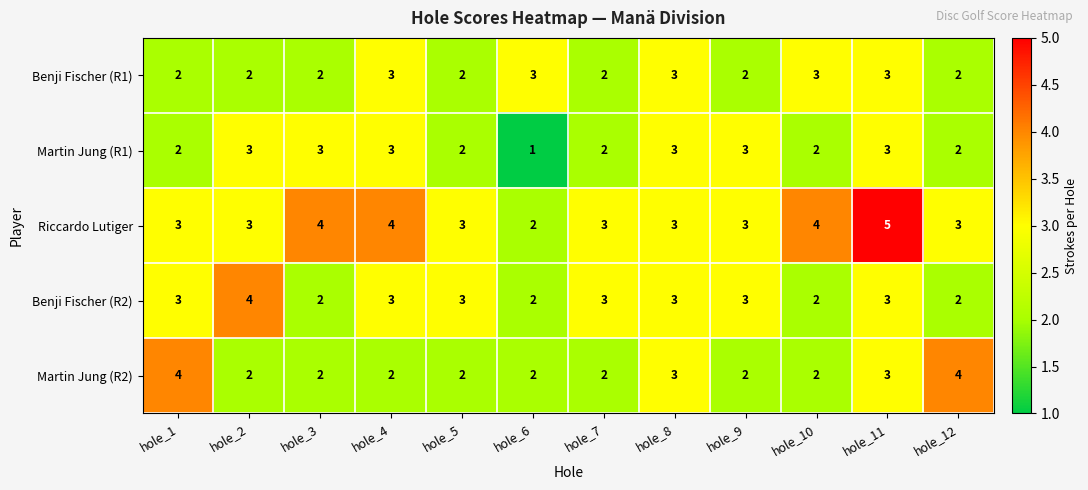

Which series has the largest range (max minus min)?

Riccardo Lutiger